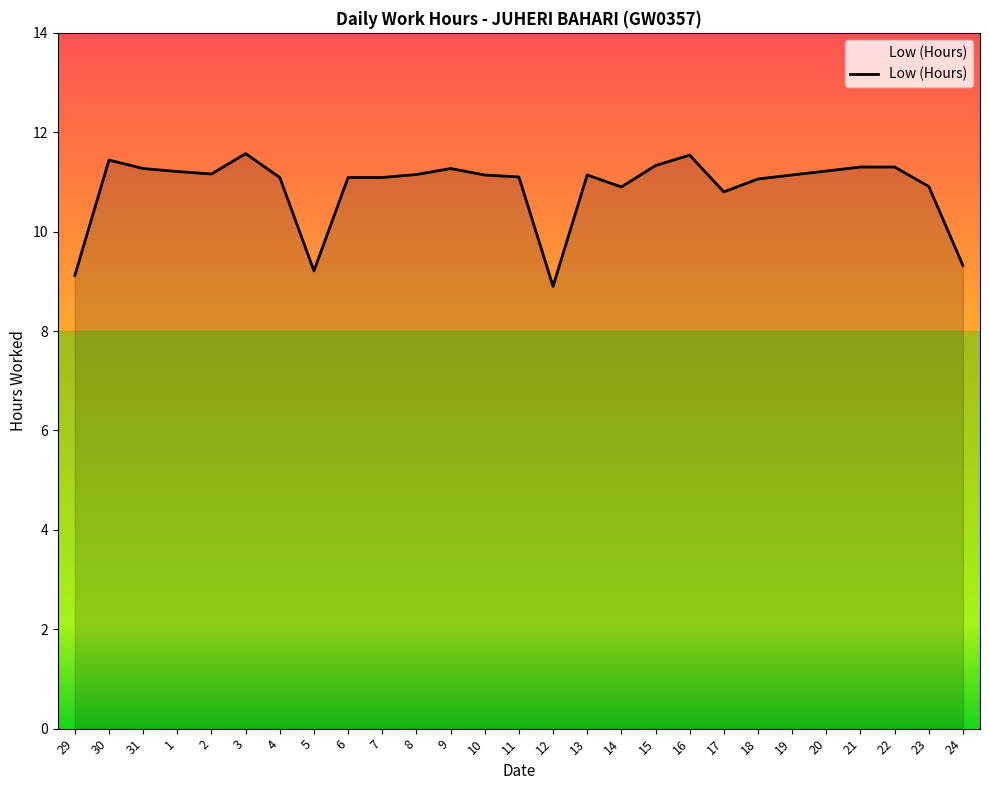

What value does the data have at 29?

9.1